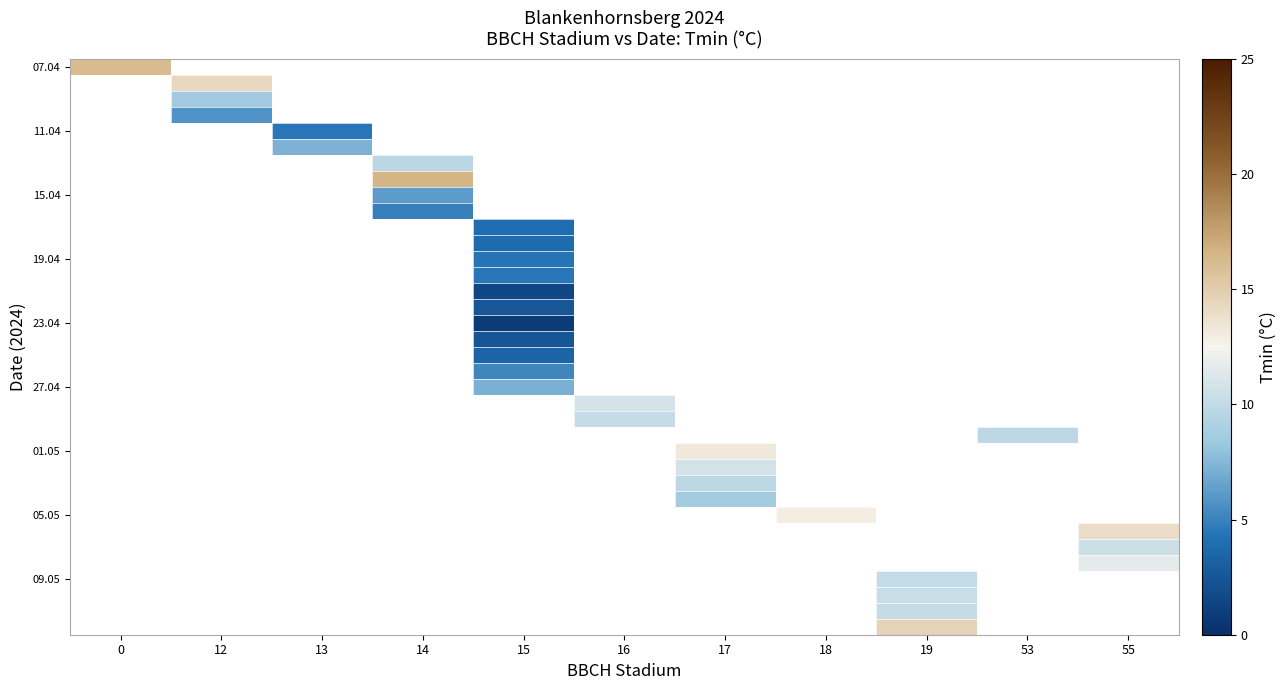

Count the number of data series in this chart.

36